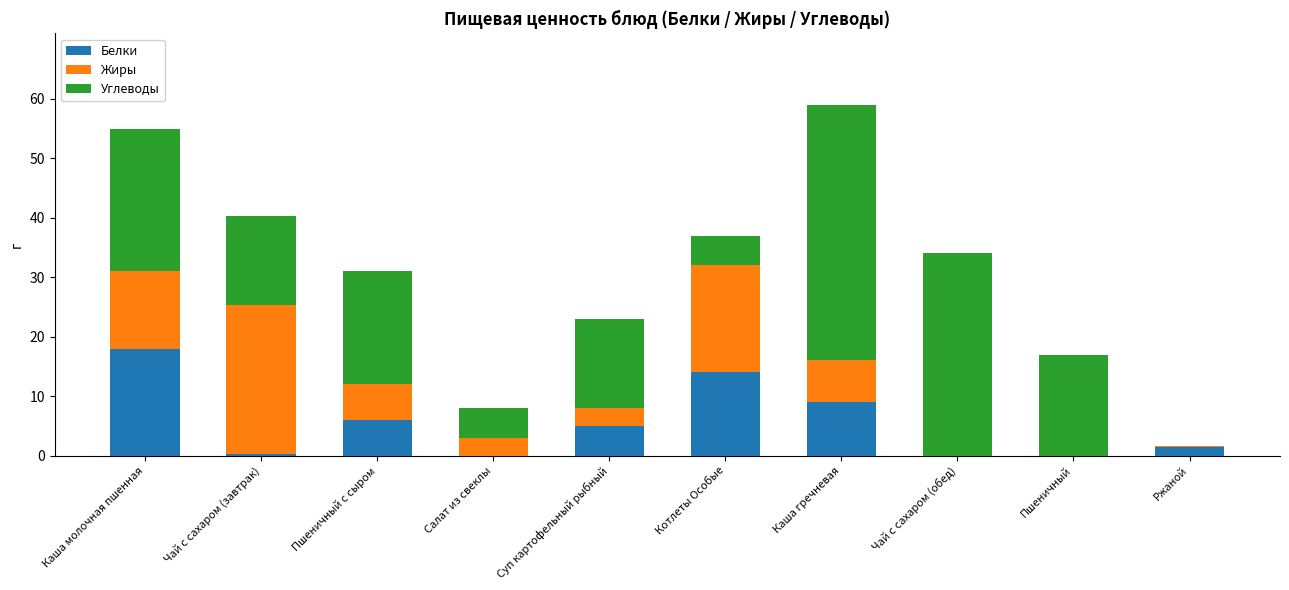

The Белки series shows 6.5 at Каша молочная пшенная. True or false?

False